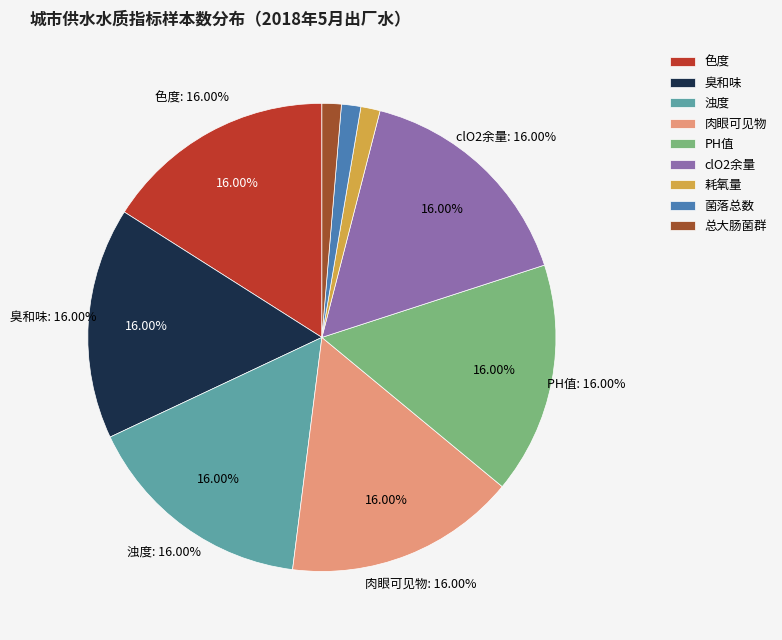

What percentage is the clO2余量 slice, to the nearest percent?

16%